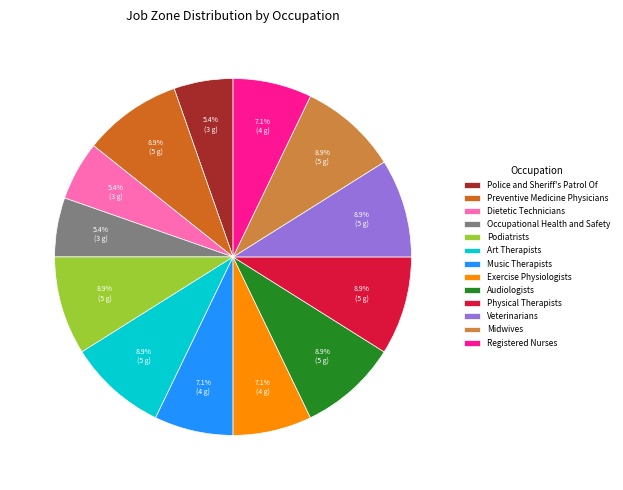

Is it true that Veterinarians is 9% of the pie?

True